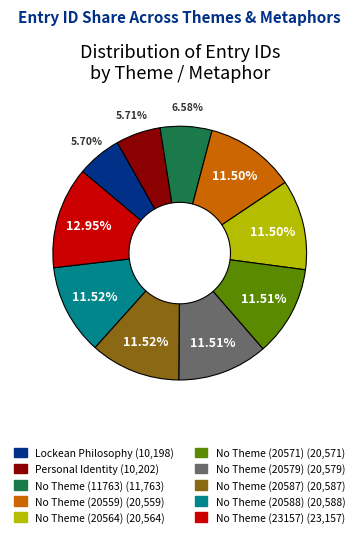

To the nearest percent, what is the difference between the largest and smallest slice percentages?

7%